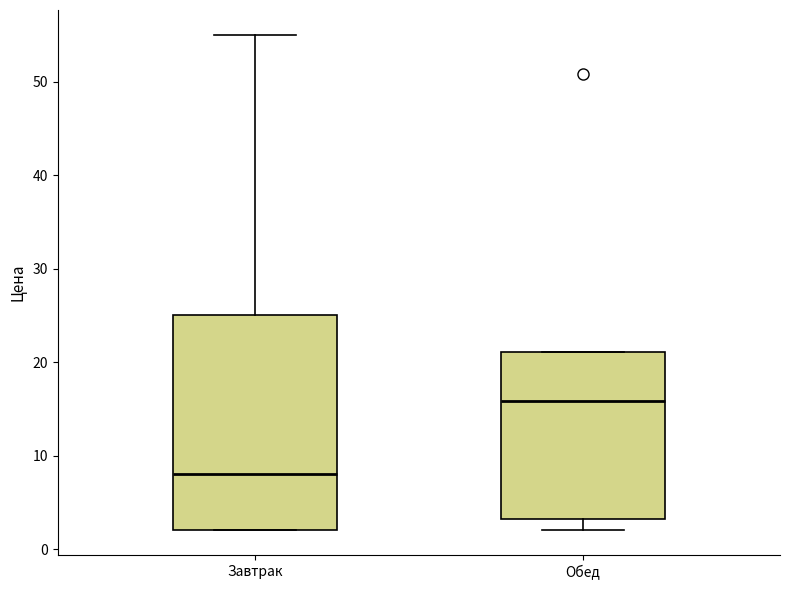

Comparing the boxes themselves (not the whiskers), which one is the tallest?

Завтрак